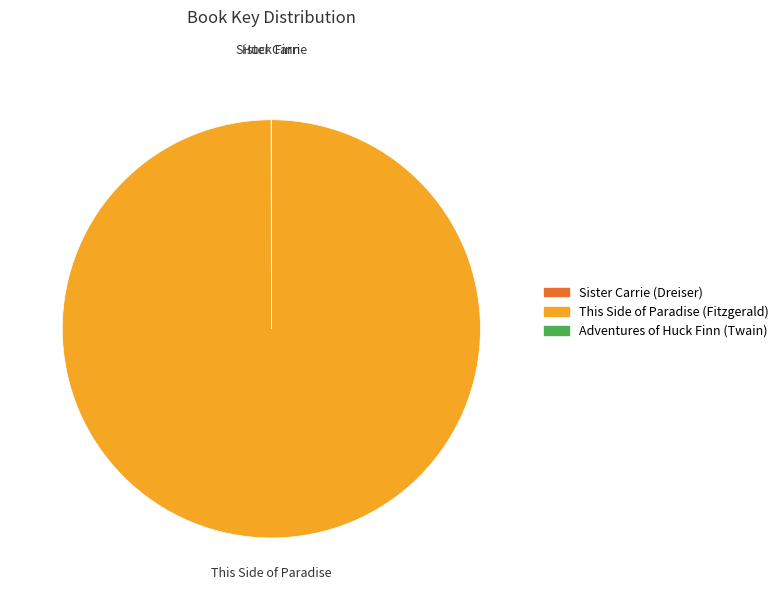

Does any single category account for the majority?

Yes